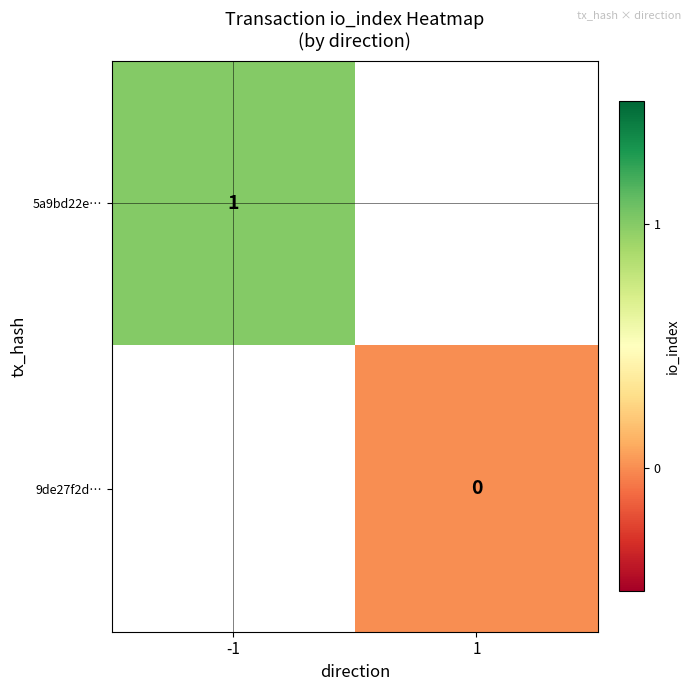

The 5a9bd22e… series shows 0 at -1. True or false?

False